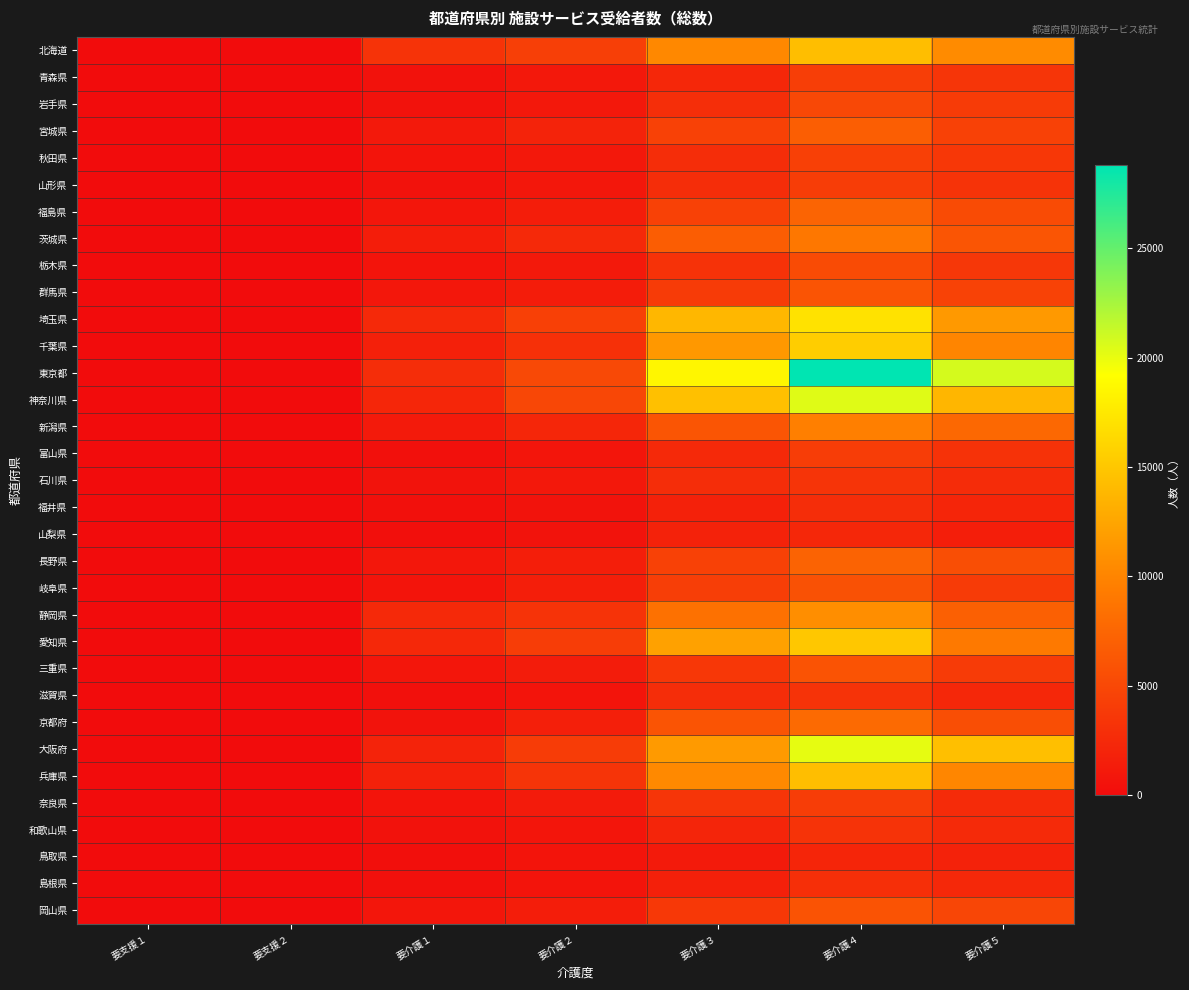

How many categories are shown in the chart?

7